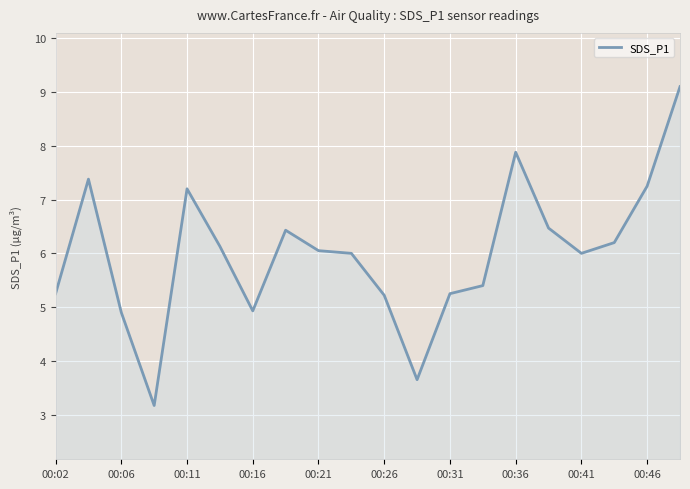

What is the difference between the maximum and minimum values?

5.9